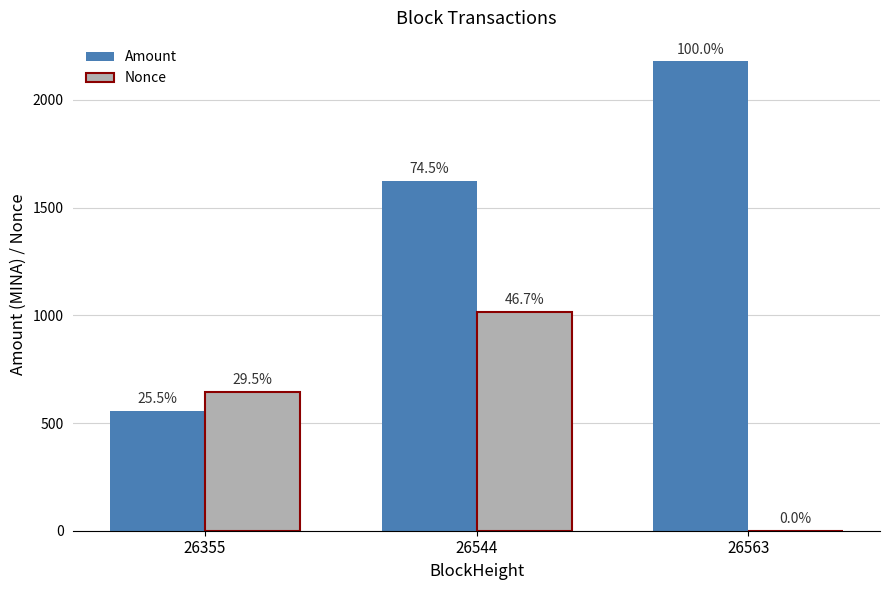

Between 26544 and 26563, which series saw the biggest shift?

Nonce